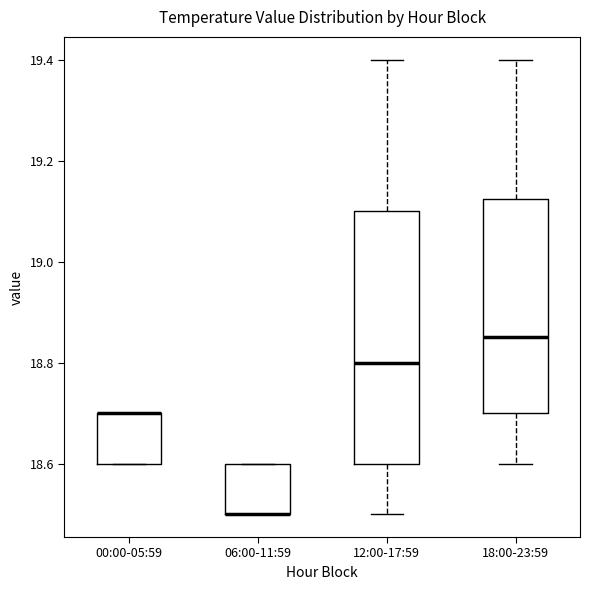

Reading left to right, read every box against the y-axis: the position of its median line, the range the box covers, and the ends of its whiskers. The values are not printed on the chart, so give them approximately, as read against the axis.

00:00-05:59: median 18.70 (drawn on the box's upper edge), box 18.60 to 18.70, whiskers 18.60 to 18.70
06:00-11:59: median 18.50 (drawn on the box's lower edge), box 18.50 to 18.60, whiskers 18.50 to 18.60
12:00-17:59: median 18.80, box 18.60 to 19.10, whiskers 18.50 to 19.40
18:00-23:59: median 18.86, box 18.70 to 19.12, whiskers 18.60 to 19.40